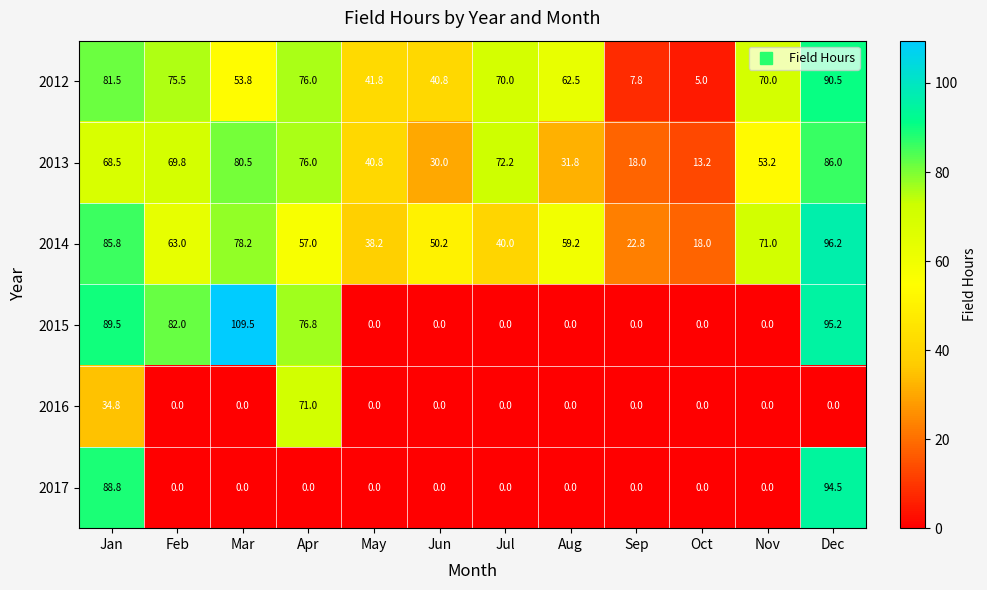

True or false: 2014 has a value of 36.0 at Dec.

False